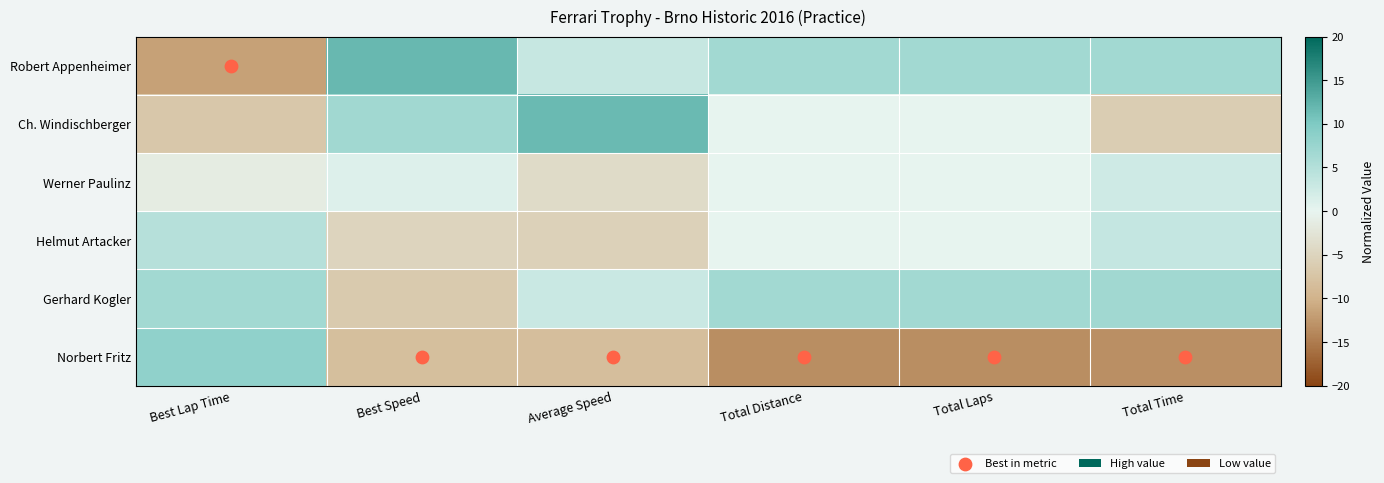

Reading left to right, what are all the values shown in this chart?

Robert Appenheimer: Best Lap Time=-11.6	Best Speed=11.8	Average Speed=3.2	Total Distance=6.7	Total Laps=6.7	Total Time=6.6
Ch. Windischberger: Best Lap Time=-6.9	Best Speed=6.8	Average Speed=11.6	Total Distance=0.0	Total Laps=0.0	Total Time=-6.0
Werner Paulinz: Best Lap Time=-1.3	Best Speed=1.0	Average Speed=-4.0	Total Distance=0.0	Total Laps=0.0	Total Time=2.5
Helmut Artacker: Best Lap Time=4.8	Best Speed=-4.9	Average Speed=-5.3	Total Distance=0.0	Total Laps=0.0	Total Time=3.3
Gerhard Kogler: Best Lap Time=6.6	Best Speed=-6.5	Average Speed=2.9	Total Distance=6.7	Total Laps=6.7	Total Time=6.8
Norbert Fritz: Best Lap Time=8.4	Best Speed=-8.2	Average Speed=-8.4	Total Distance=-13.3	Total Laps=-13.3	Total Time=-13.2